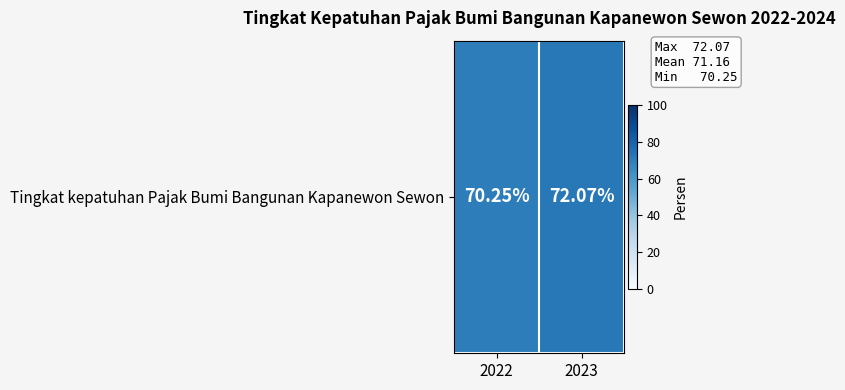

Reading left to right, extract all data points from this chart.

70.2	72.1